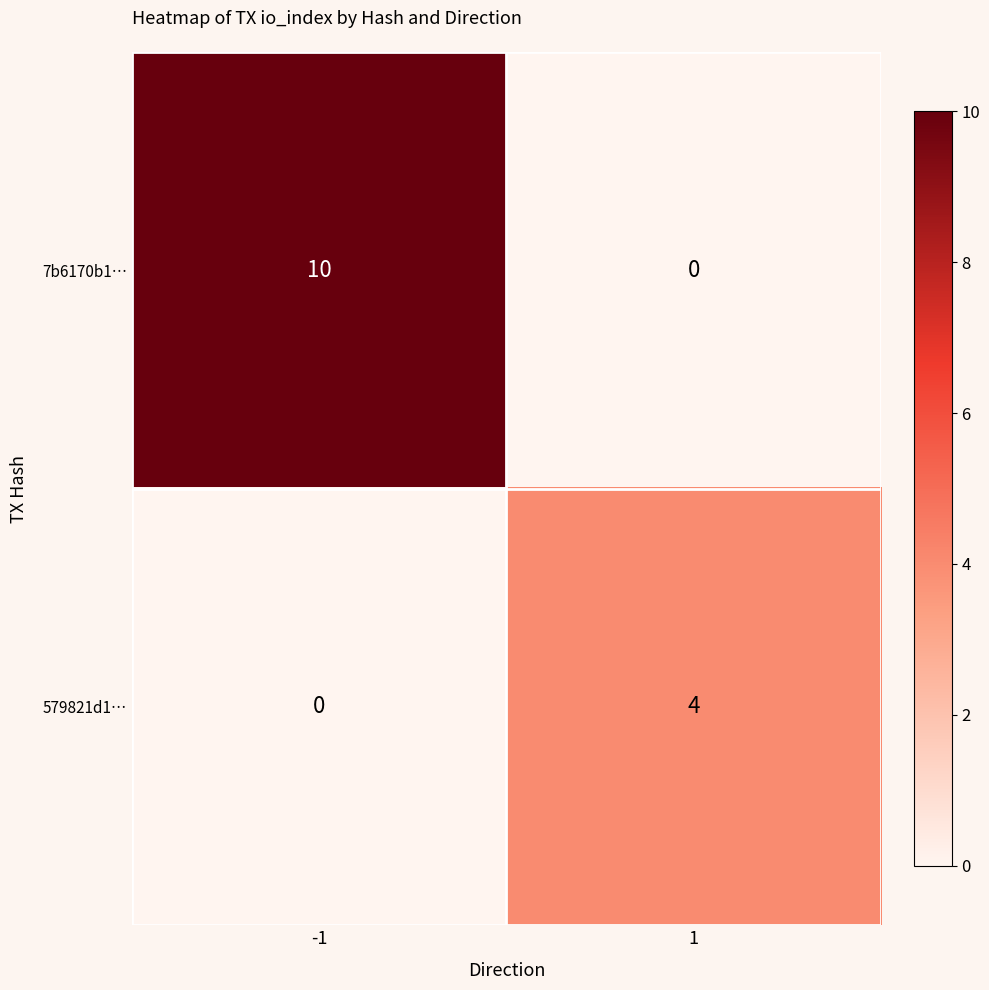

Reading right to left, list all the values displayed in this chart.

7b6170b1…: 0	10
579821d1…: 4	0